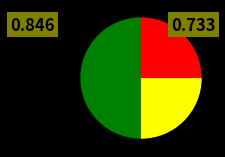

Count the number of slices in the pie.

3